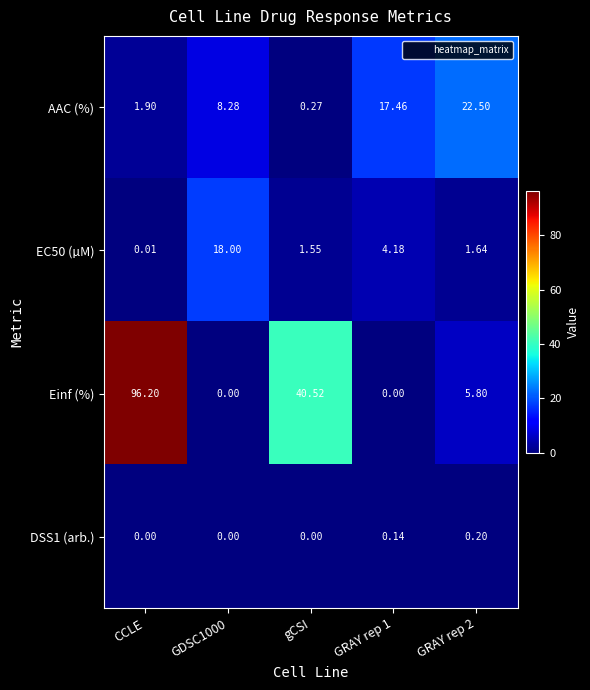

At which category is the sum across all series the highest?

CCLE